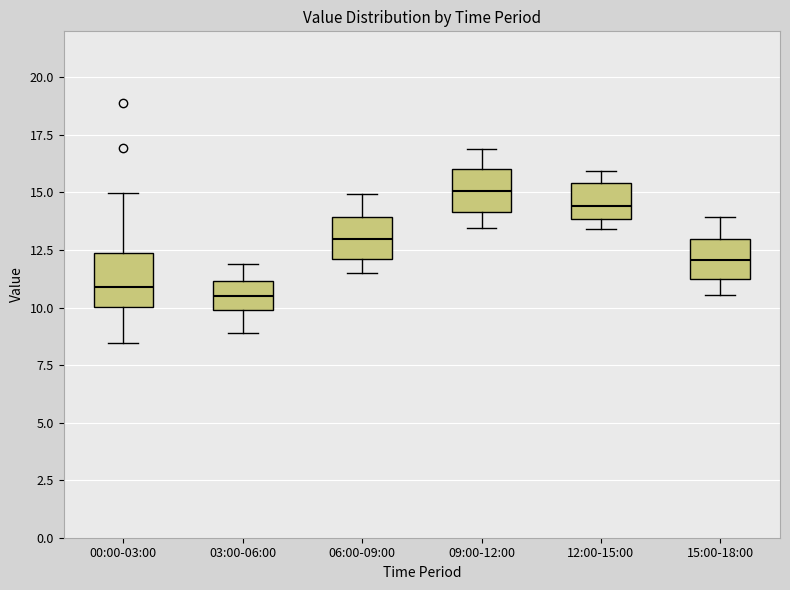

Reading left to right, transcribe this box plot: for each box, give where its median line is, the range the box spans, and where its two whiskers end, as read against the y-axis. The values are not printed on the chart, so give them approximately, as read against the axis.

00:00-03:00: median 11.0, box 10.0 to 12.5, whiskers 8.5 to 15.0
03:00-06:00: median 10.5, box 10.0 to 11.0, whiskers 9.0 to 12.0
06:00-09:00: median 13.0, box 12.0 to 14.0, whiskers 11.5 to 15.0
09:00-12:00: median 15.0, box 14.0 to 16.0, whiskers 13.5 to 17.0
12:00-15:00: median 14.5, box 14.0 to 15.5, whiskers 13.5 to 16.0
15:00-18:00: median 12.0, box 11.0 to 13.0, whiskers 10.5 to 14.0